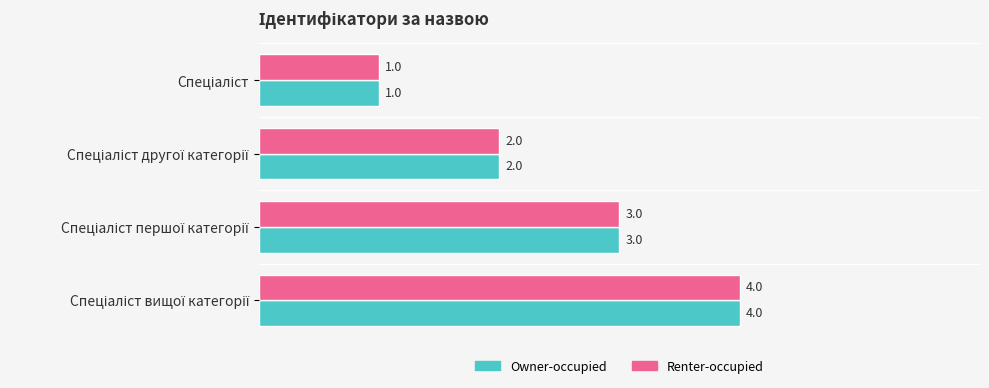

What is the maximum value for Renter-occupied?

4